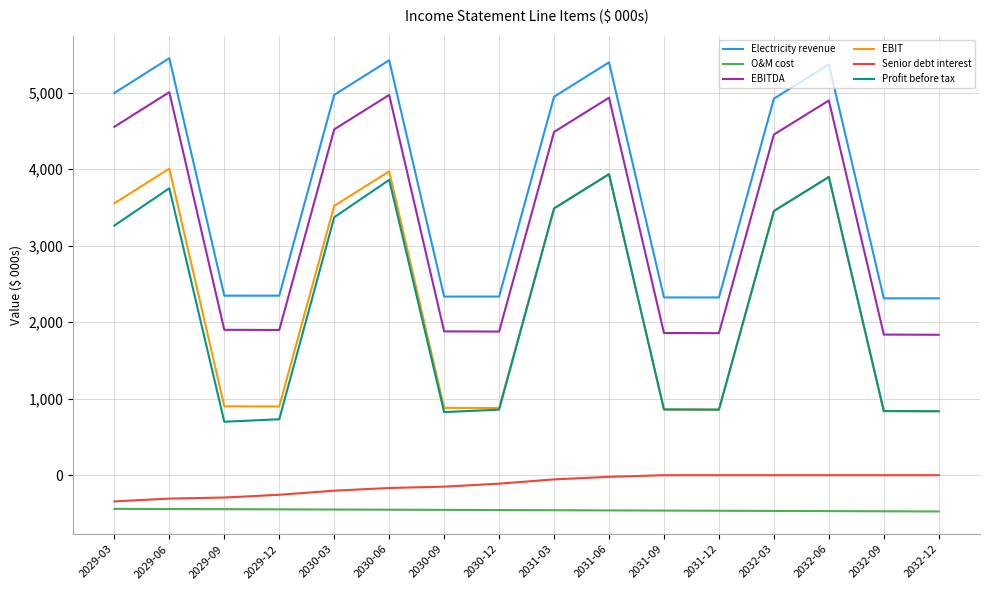

What is the difference between the Electricity revenue values at 2031-12 and 2030-06?

3101.1